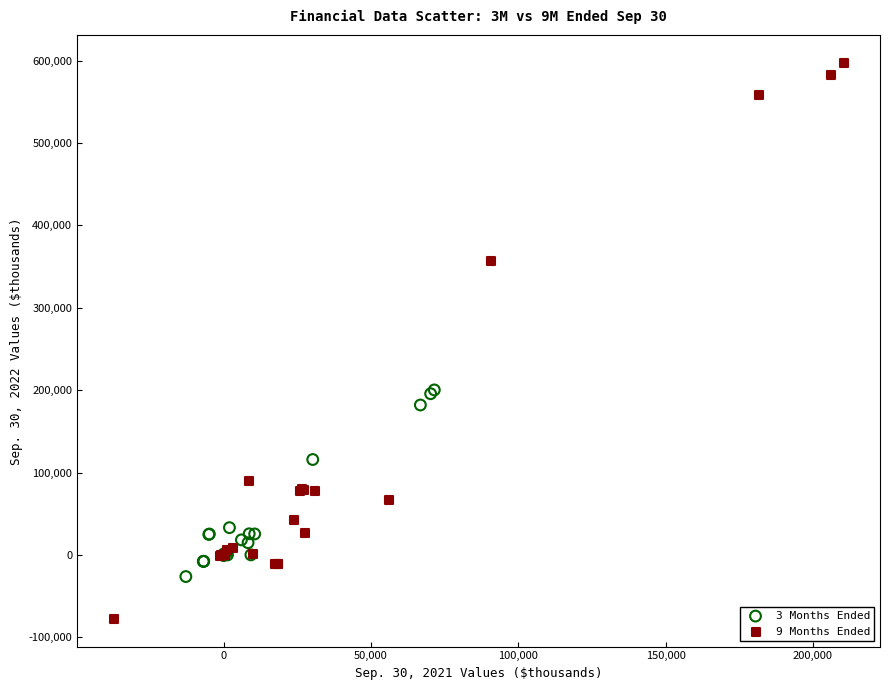

Which series has the largest Y range (max minus min)?

9 Months Ended